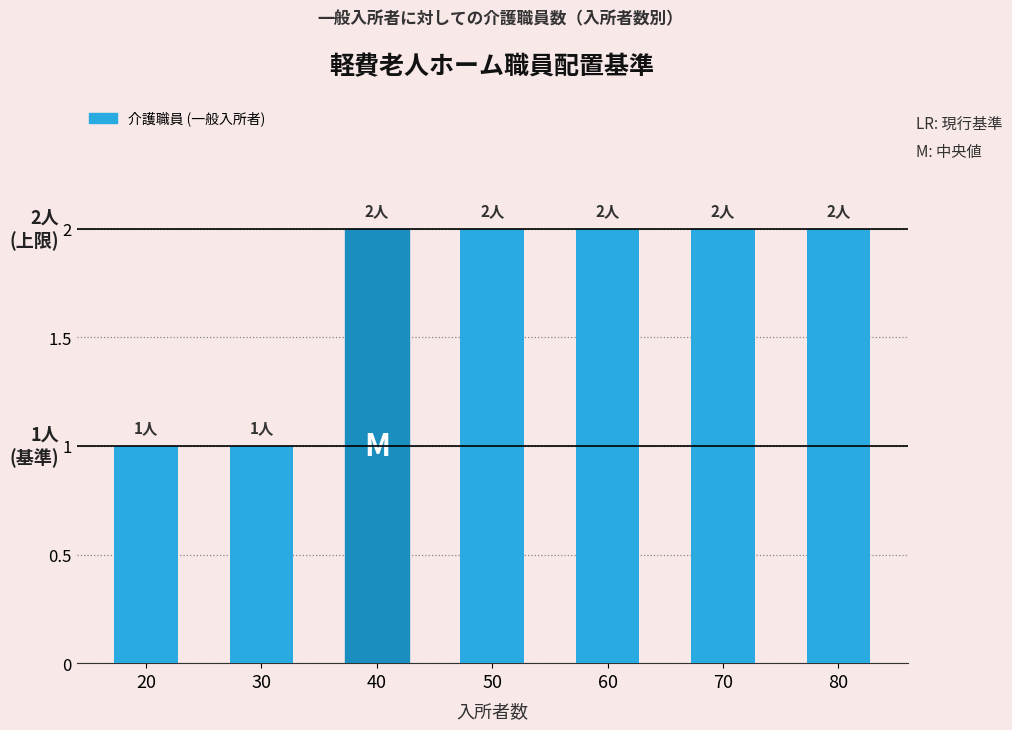

The chart shows a value of 2 at 40. True or false?

True